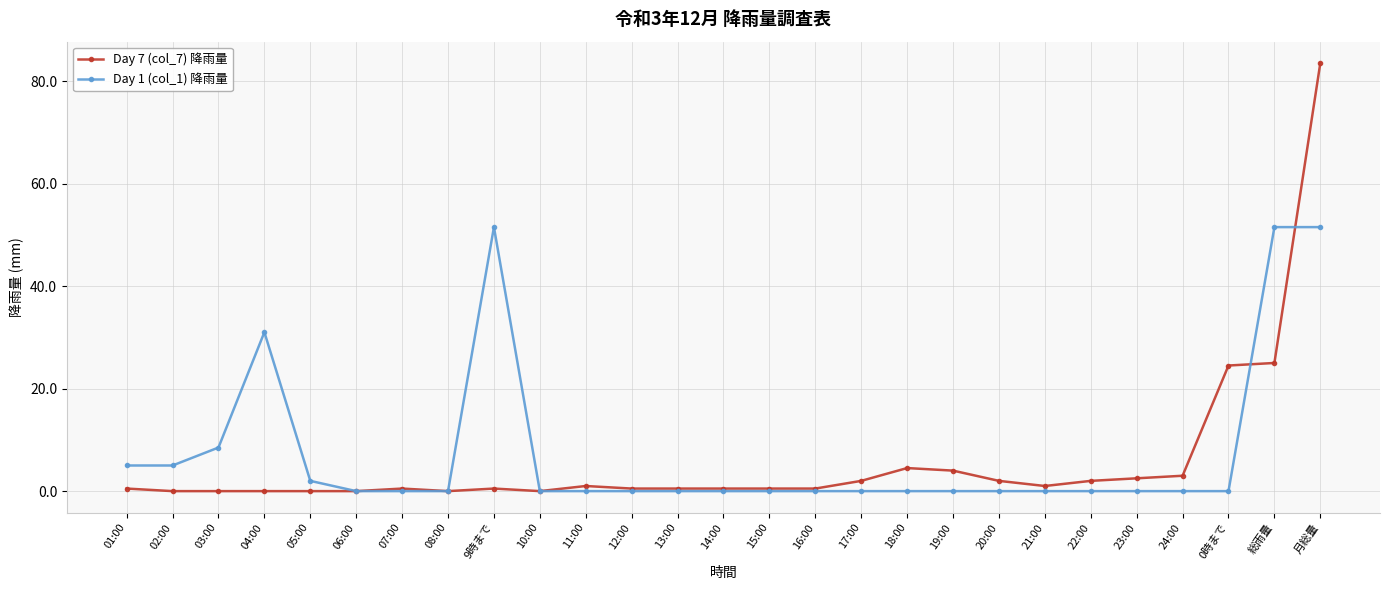

What is the spread (max minus min) of values at 23:00?

2.5